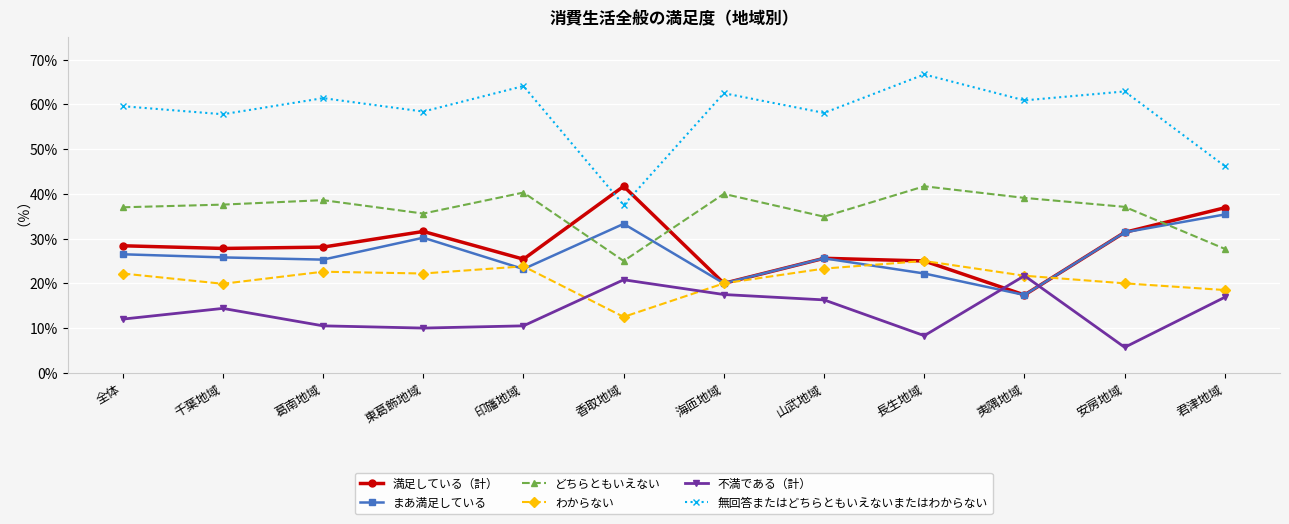

At 葛南地域, list the series in order from smallest to largest.

不満である（計）, わからない, まあ満足している, 満足している（計）, どちらともいえない, 無回答またはどちらともいえないまたはわからない